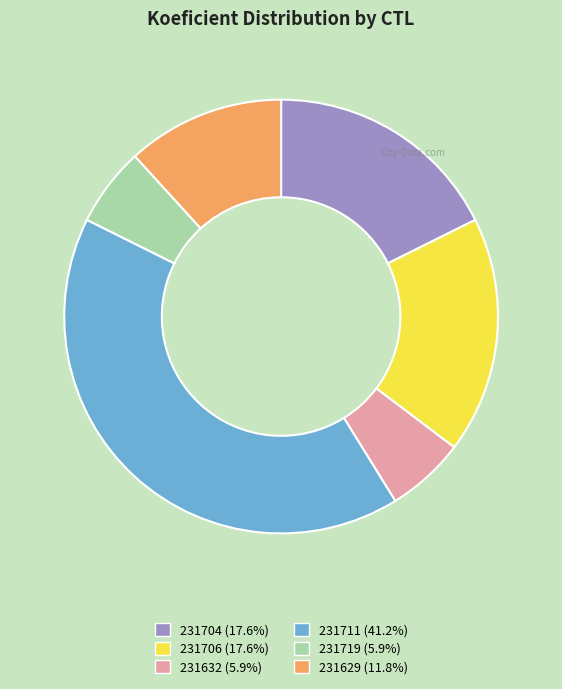

Which has a higher value, 231711 or 231632?

231711